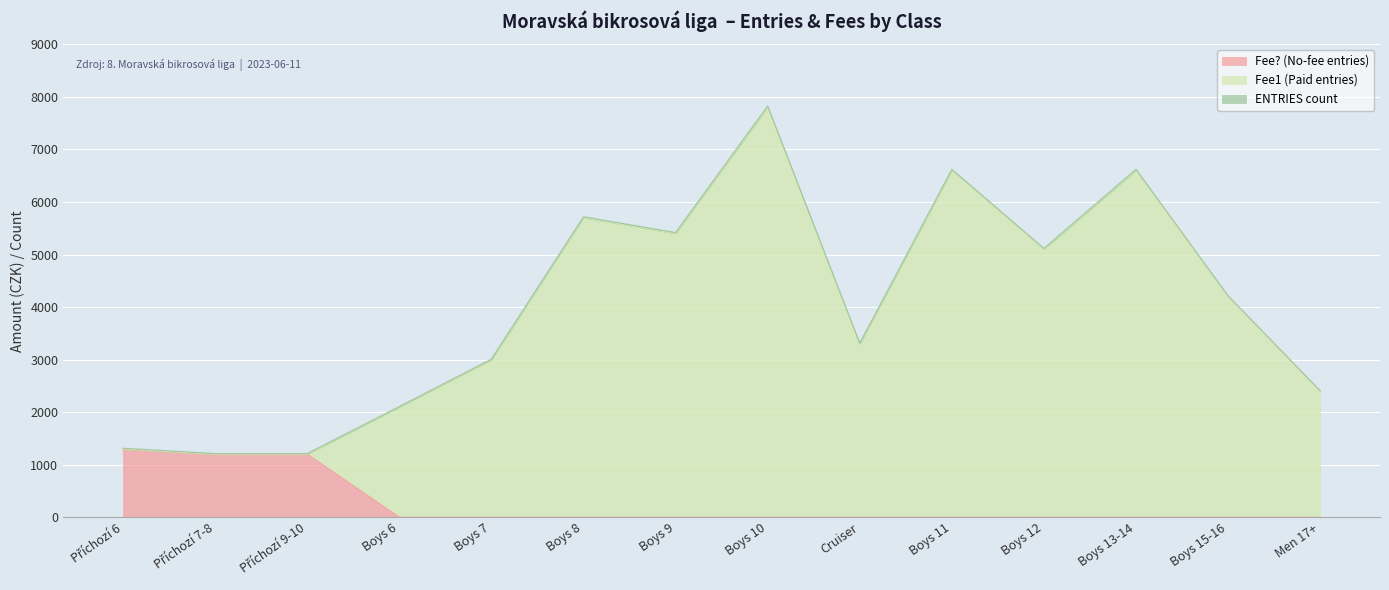

Which series has the largest total across all categories?

Fee1 (Paid entries)